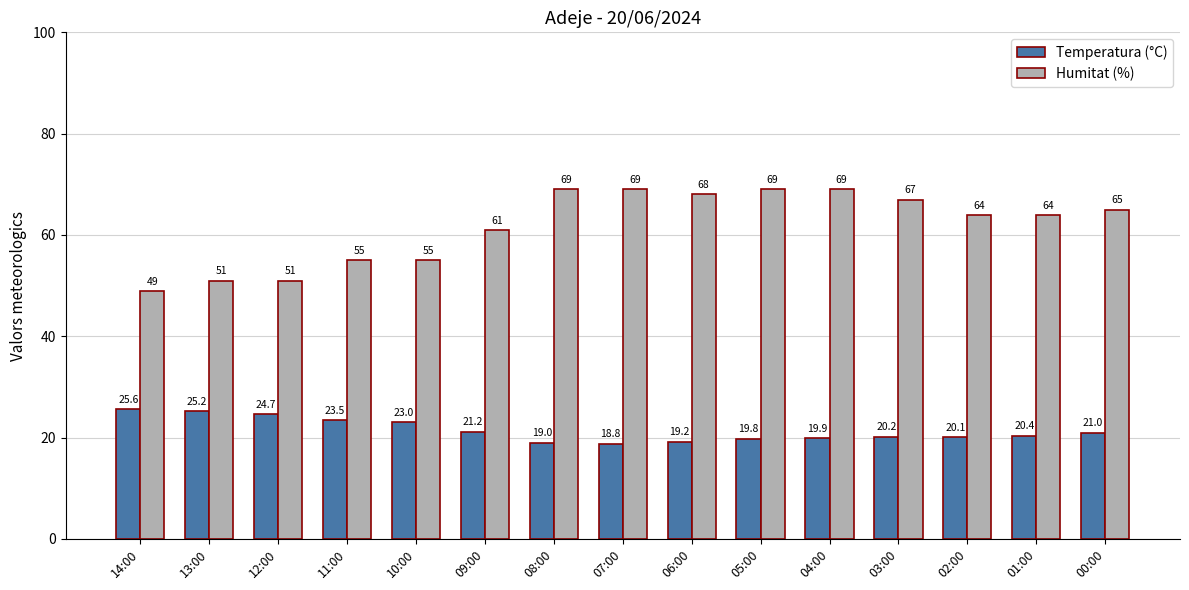

What is the total value across all series at 08:00?

88.0